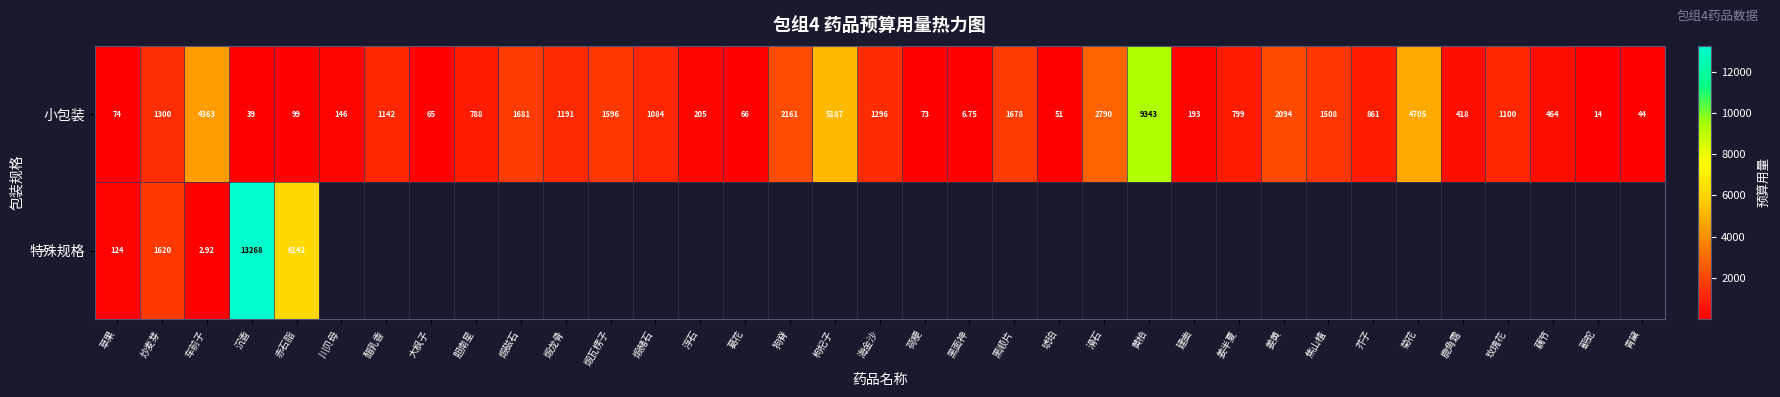

True or false: 小包装 has a value of 16.7 at 草果.

False